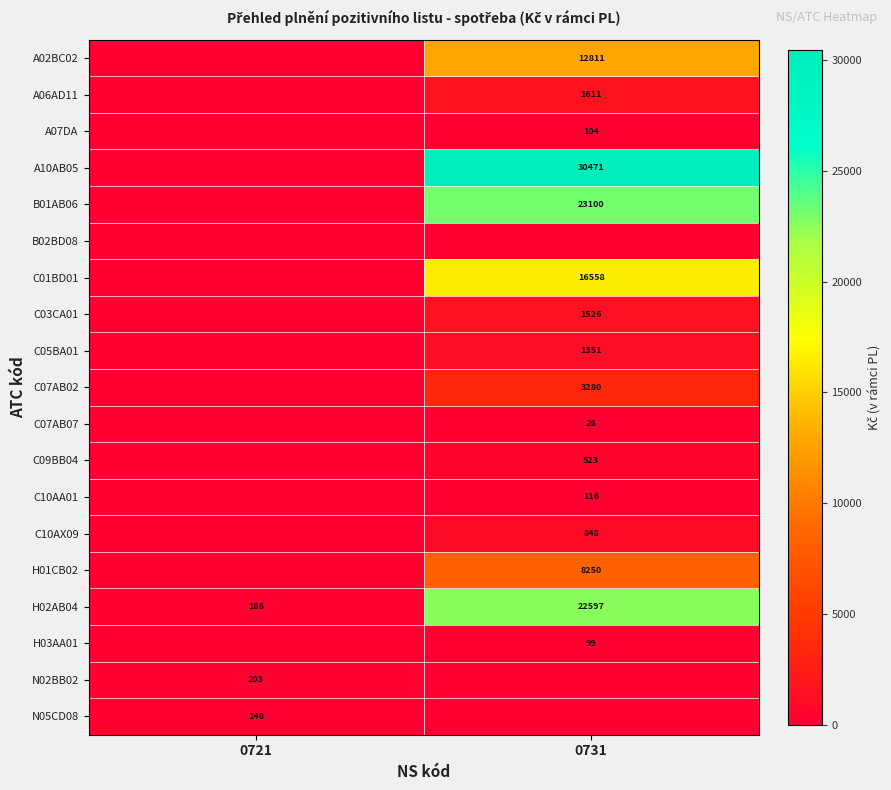

Is it true that A06AD11 equals 1123 at 0731?

False